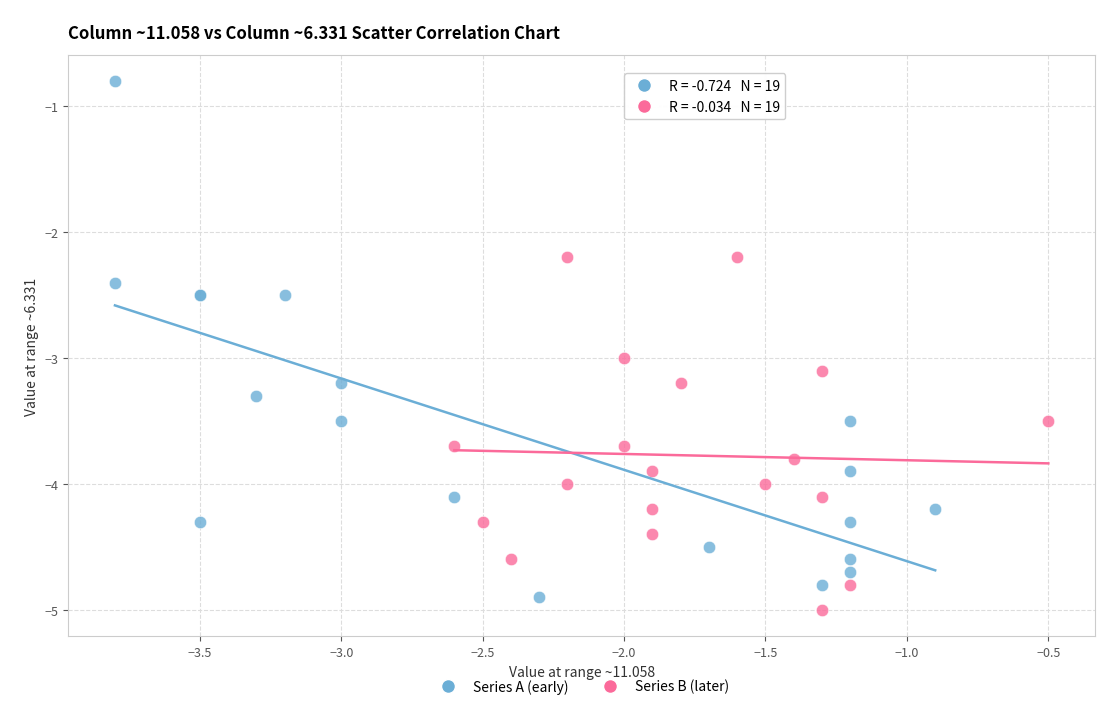

Which series has the largest Y range (max minus min)?

Series A (early)